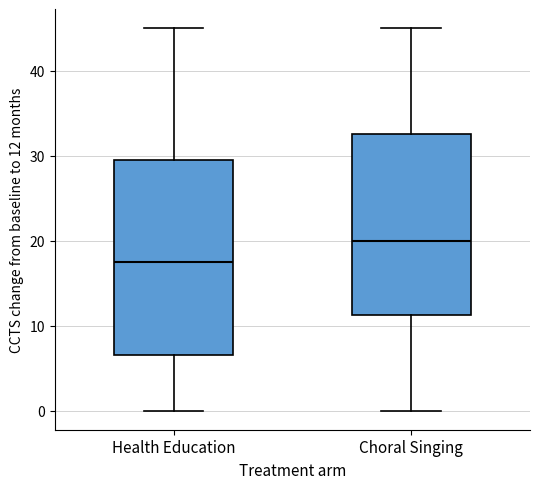

Where does the upper whisker of the box for Choral Singing end on the y-axis? The values are not printed on the chart, so give them approximately, as read against the axis.

45